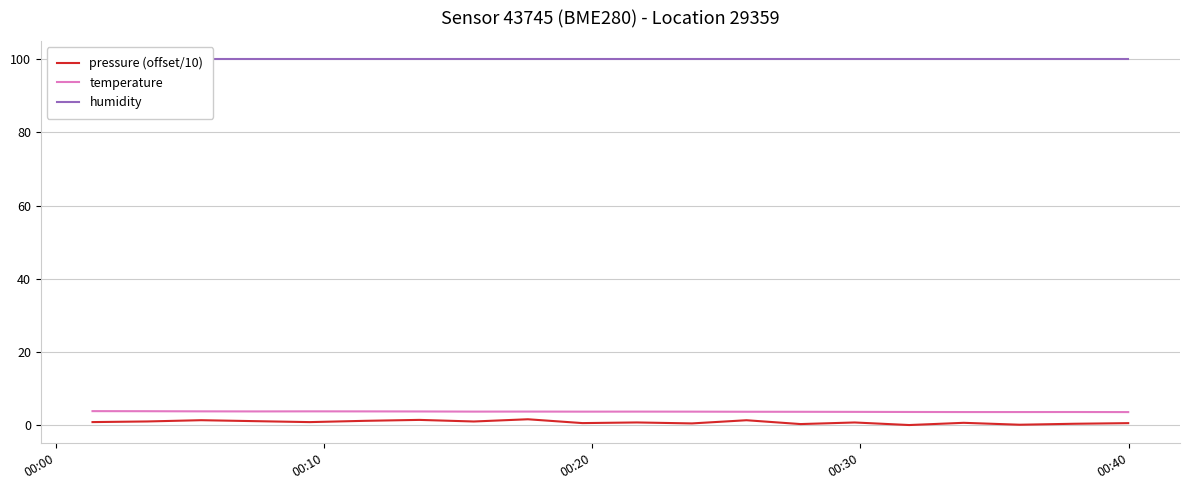

The temperature series shows 2.4 at 00:10. True or false?

False